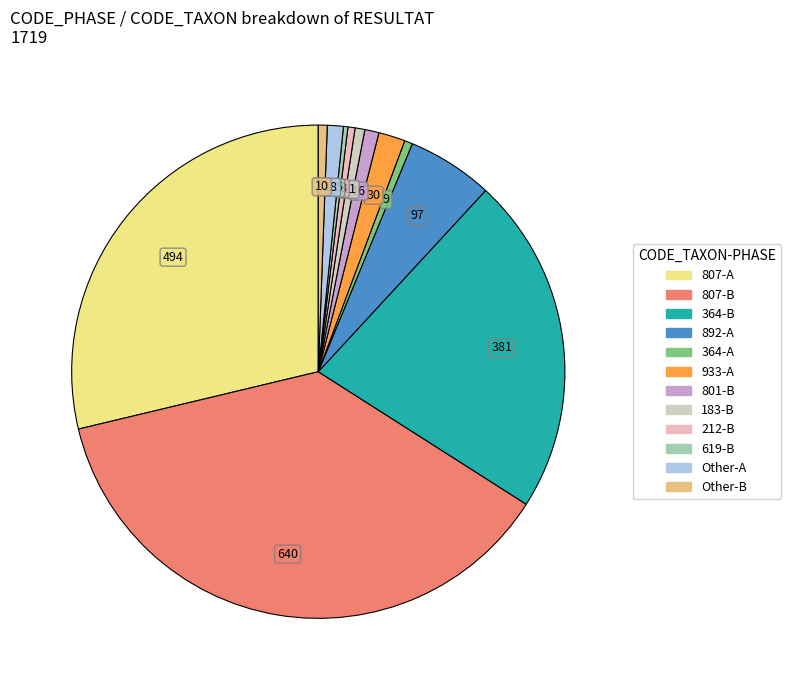

Is there any slice that represents more than half of the pie?

No